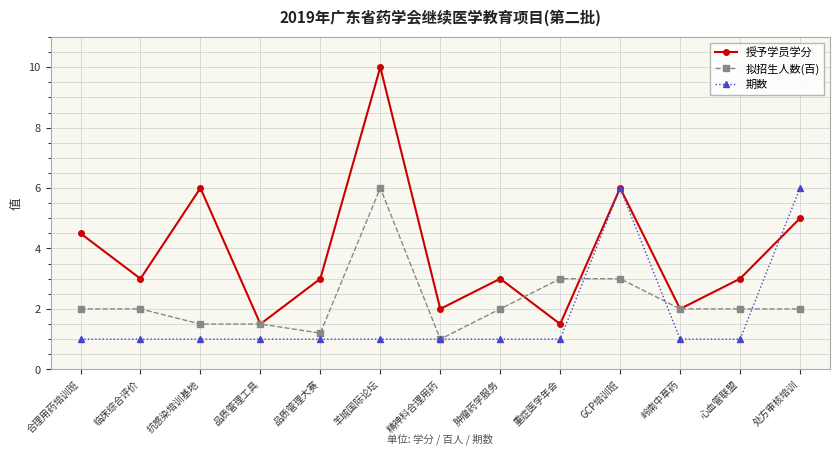

Count the number of categories in the chart.

13